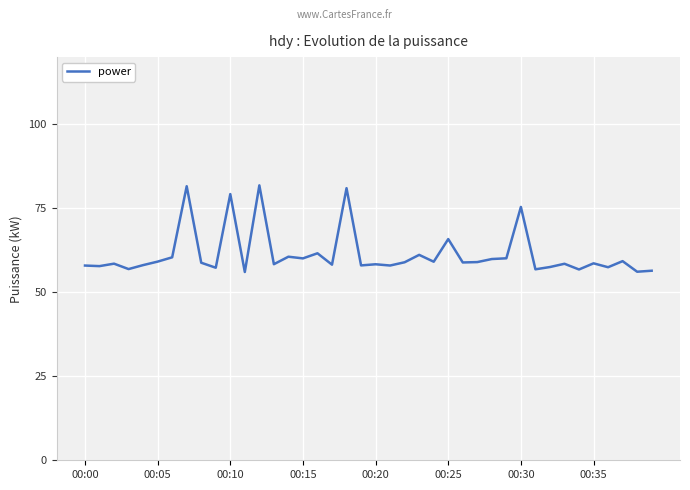

What is the greatest value displayed?

81.8